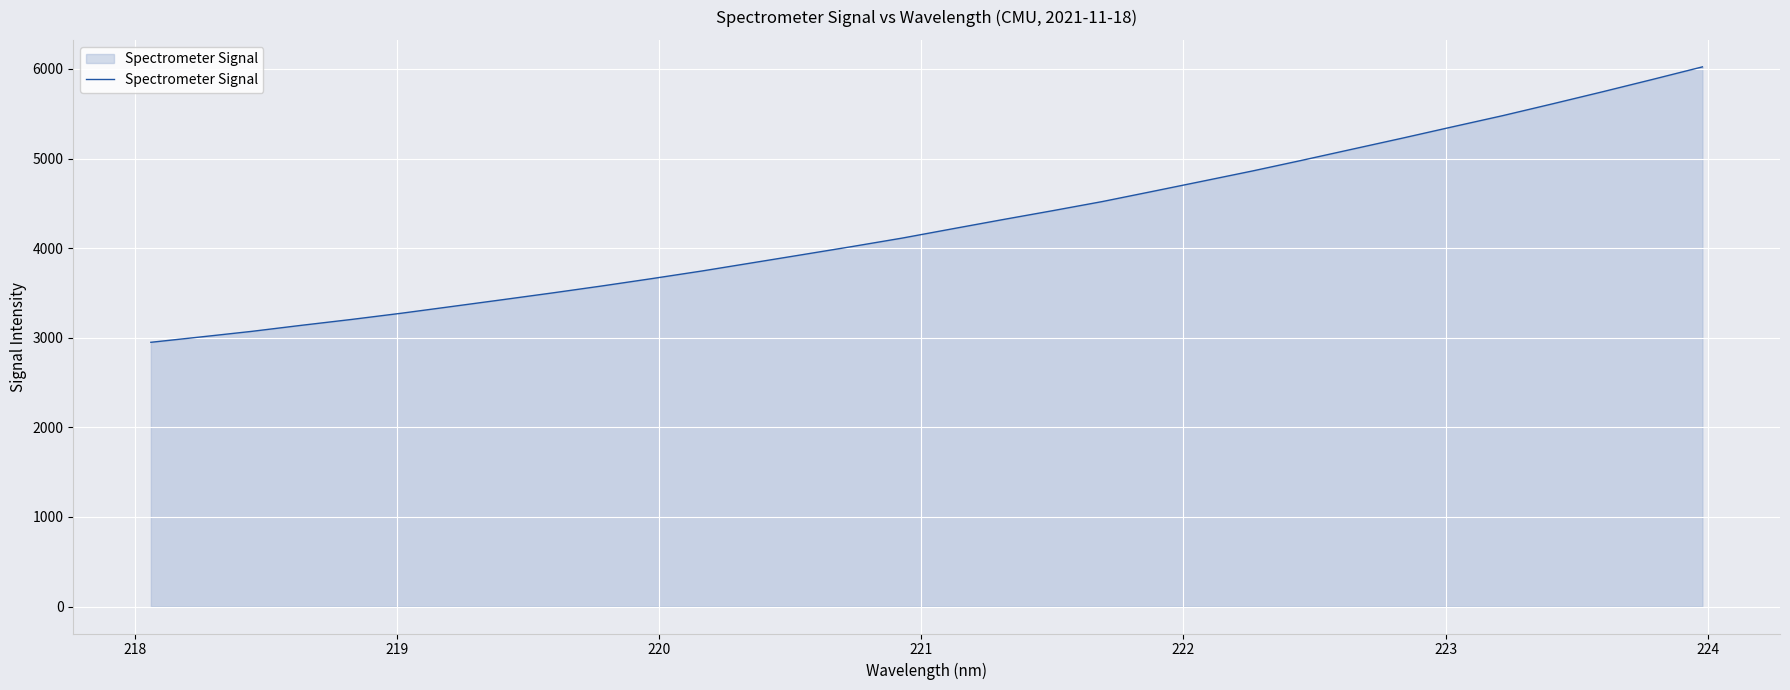

Does the chart display data point markers on the line(s)?

No